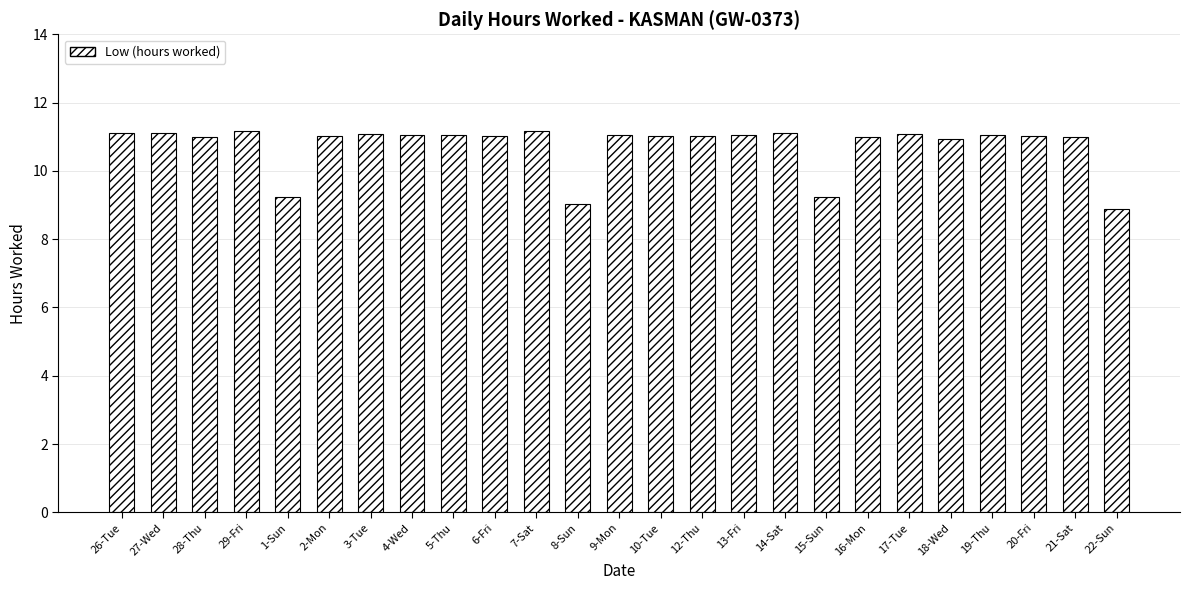

Is it true that the value at 7-Sat is 11.2?

True